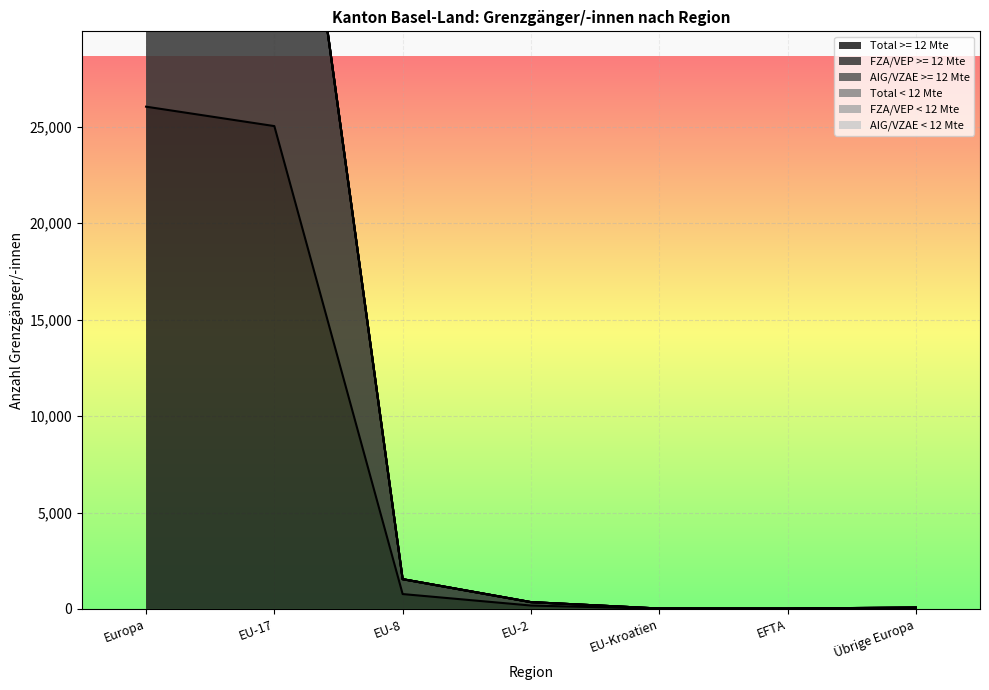

What is the maximum value shown in the chart?

52122